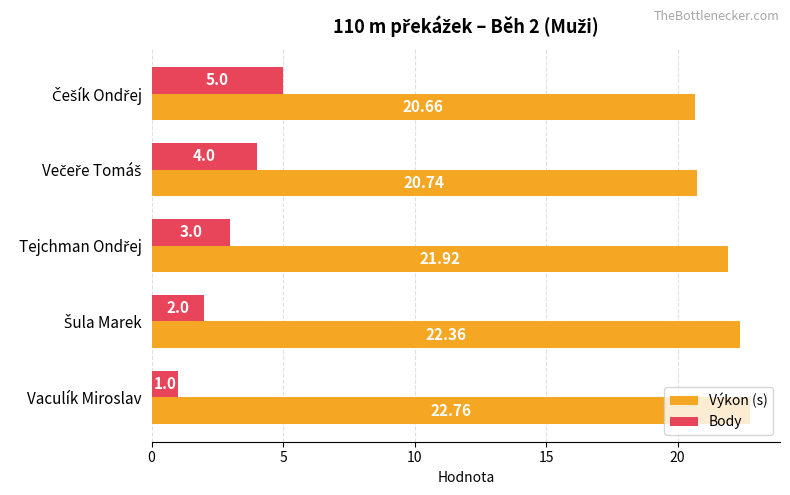

What is the minimum value for Výkon (s)?

20.7